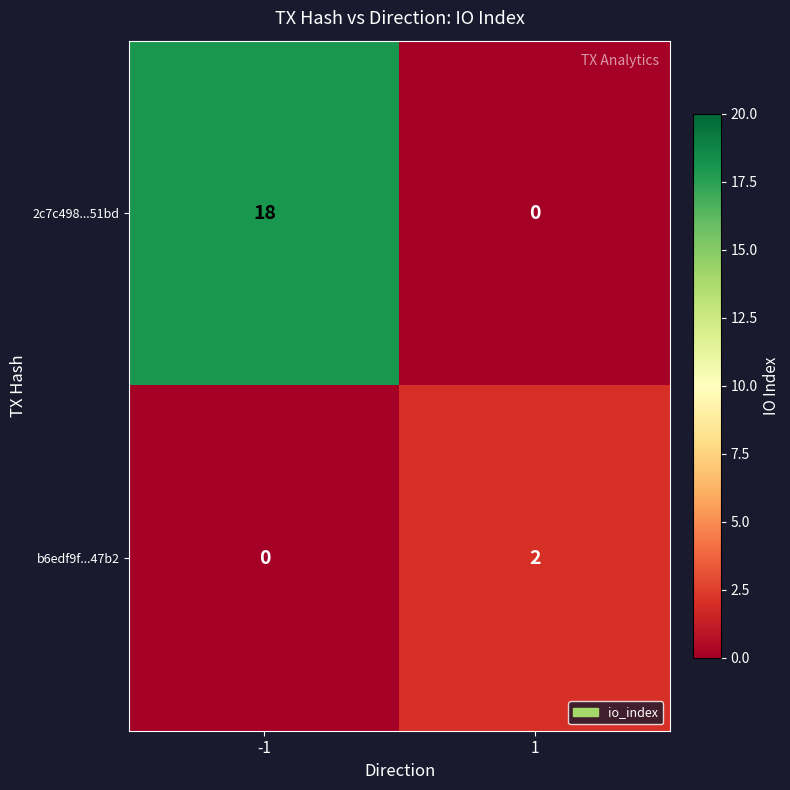

What is the spread (max minus min) of values at -1?

18